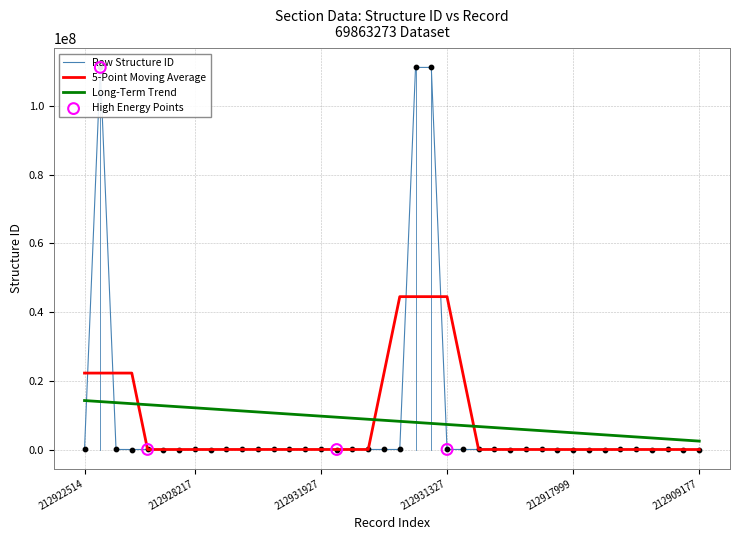

Which series has the largest range (max minus min)?

Raw Structure ID